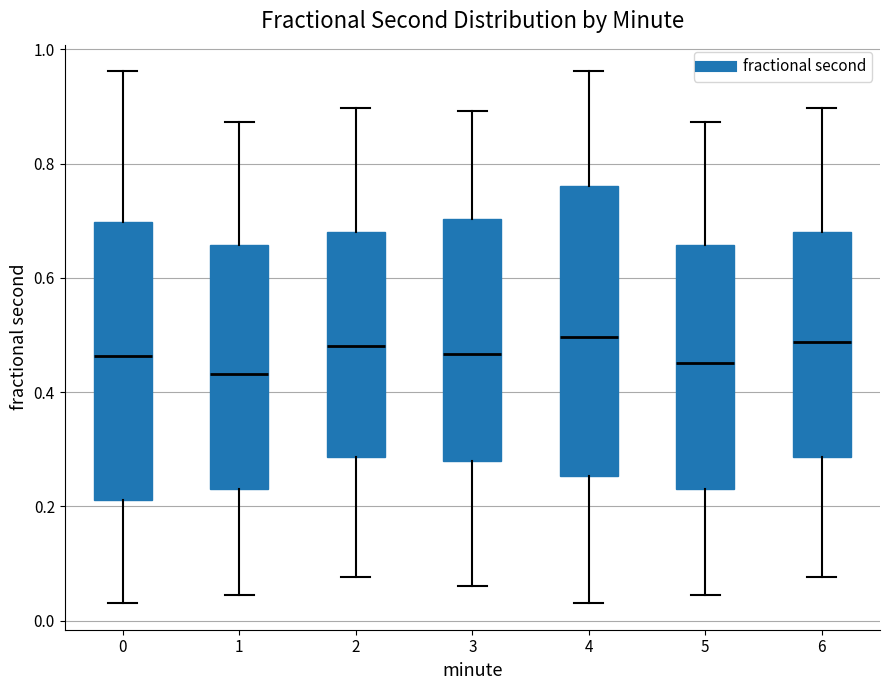

Where does the upper whisker of the box at x = 1 end on the y-axis? The values are not printed on the chart, so give them approximately, as read against the axis.

0.88